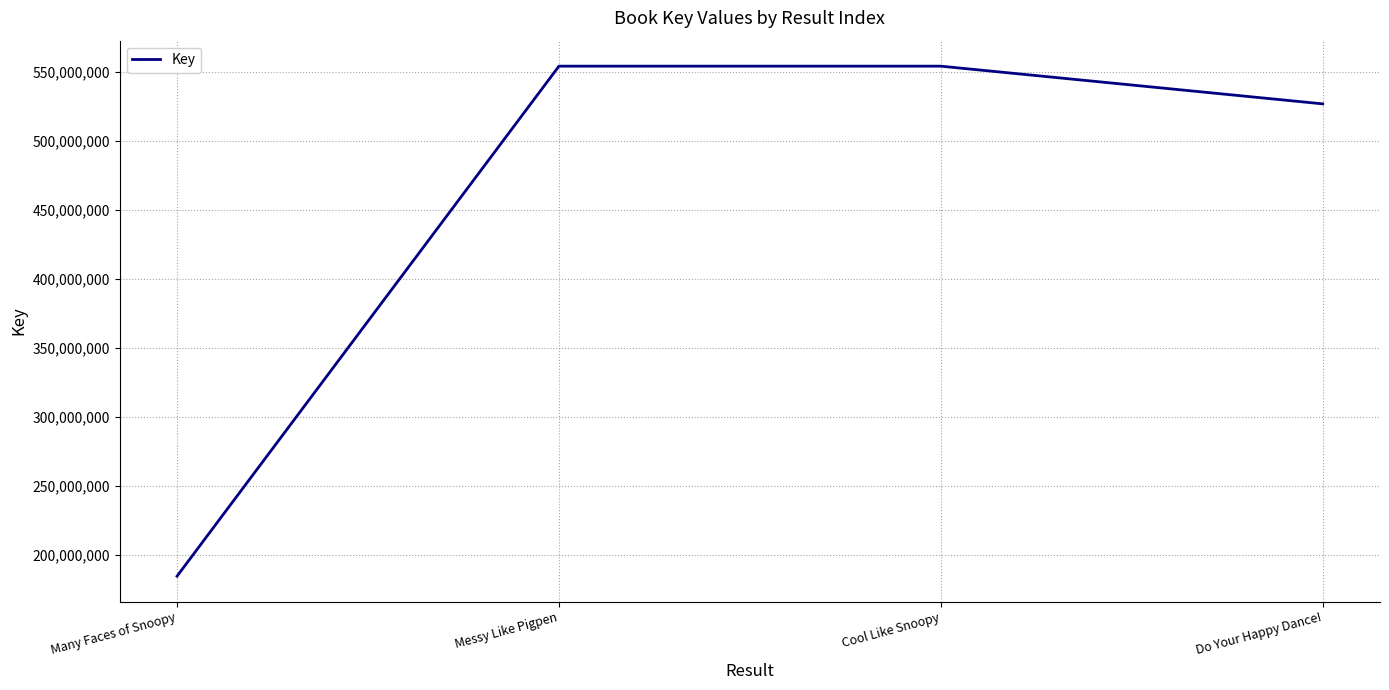

What is the smallest value displayed?

184634060